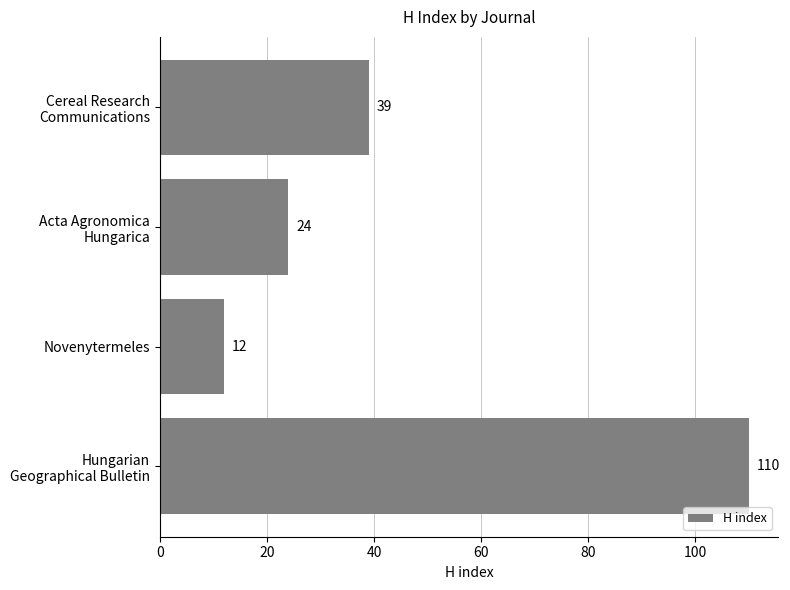

The value at Novenytermeles is 12. True or false?

True